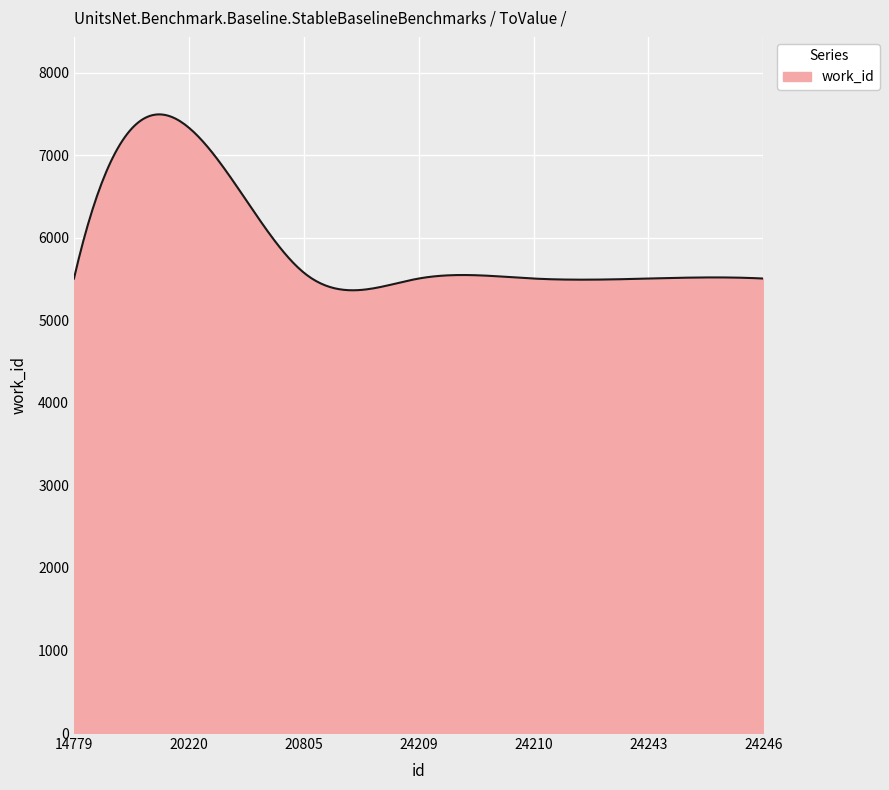

What is the maximum value shown in the chart?

7496.2